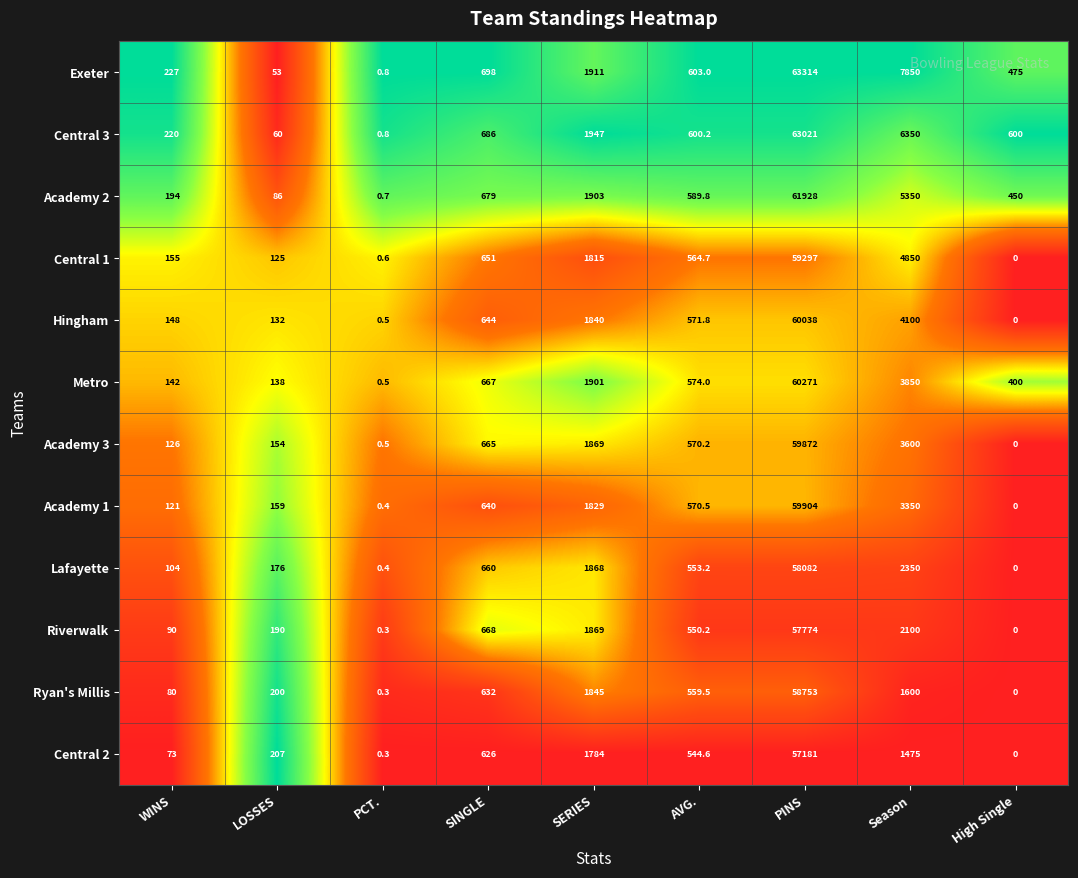

At which category does the chart reach its minimum across all series?

High Single